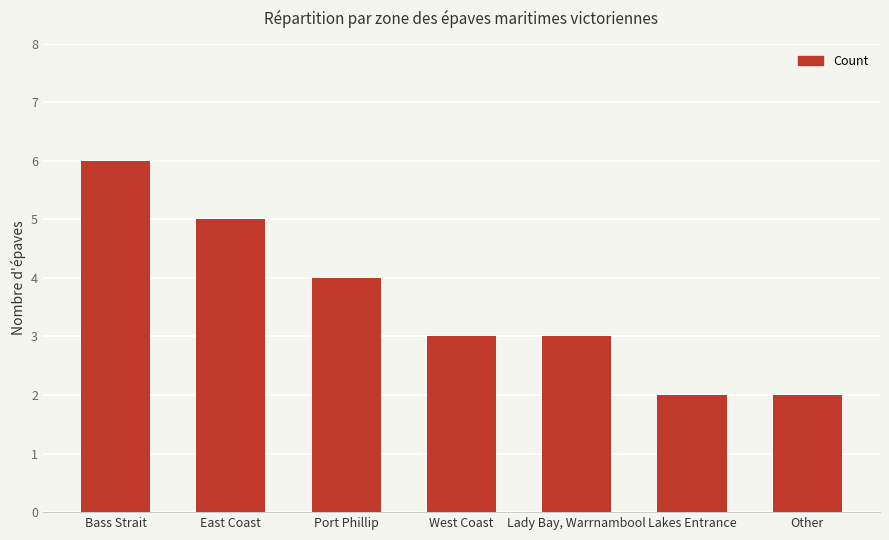

At which label is the value closest to 4?

Port Phillip